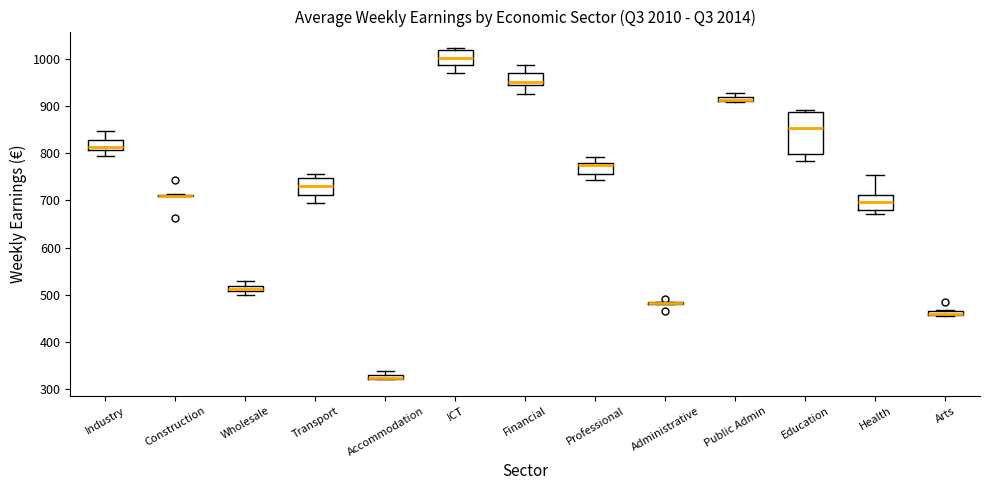

Comparing the boxes themselves (not the whiskers), which one is the tallest?

Education